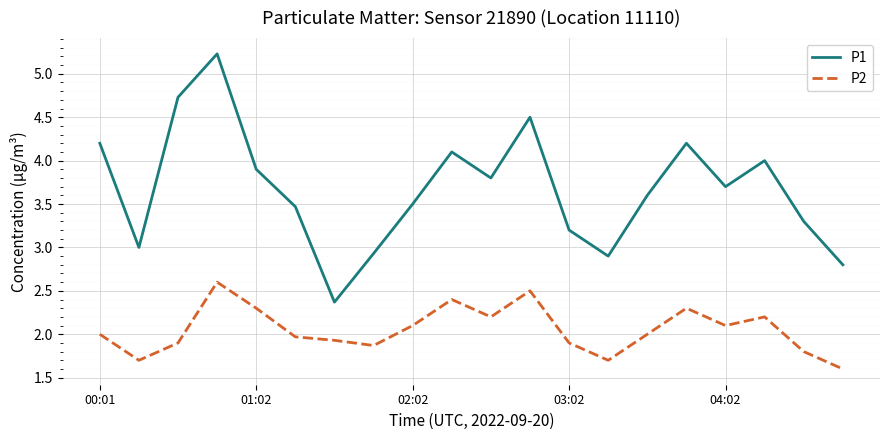

True or false: P1 and P2 cross at least once.

False